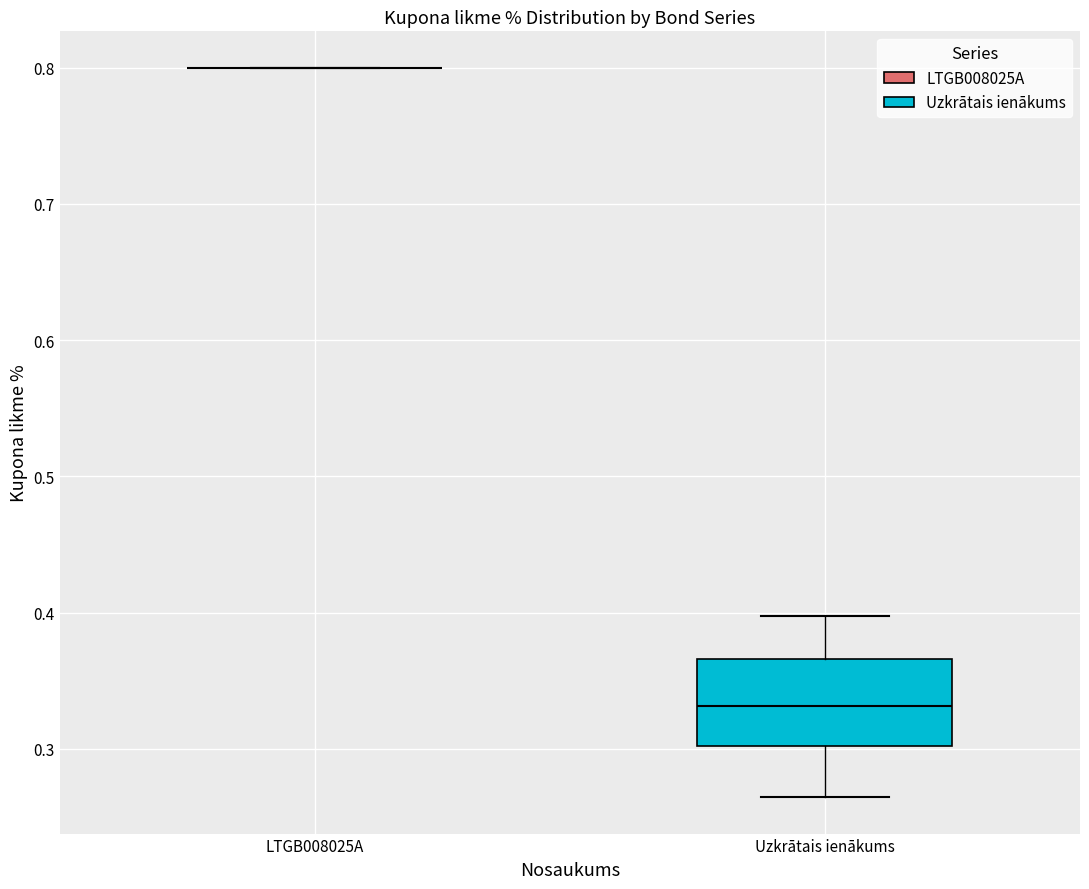

Which box is the tallest, from its lower edge to its upper edge?

Uzkrātais ienākums